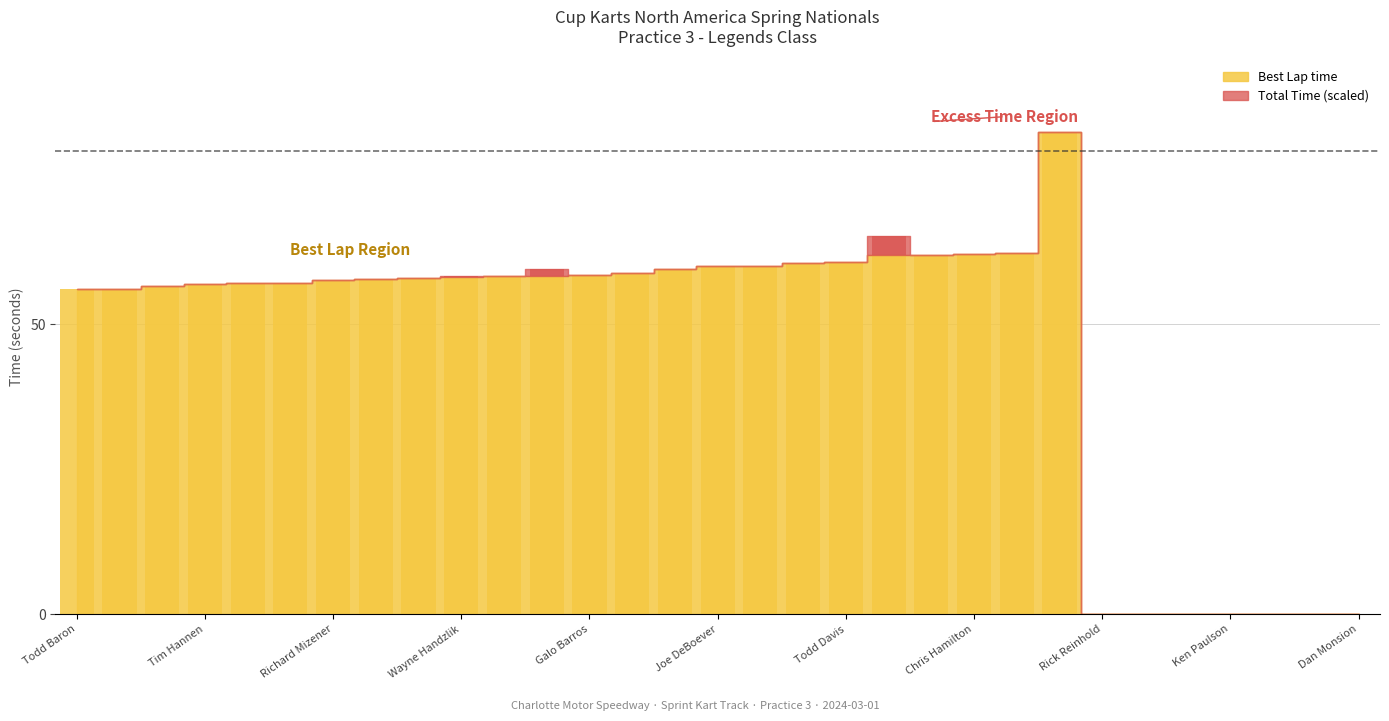

What is the average value?

46.4